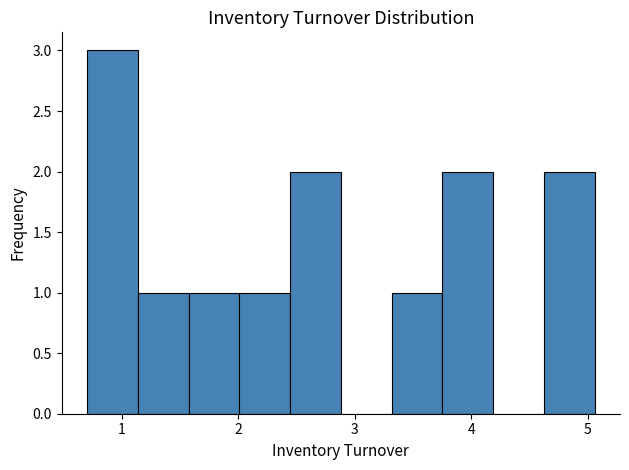

Reading left to right, list every bar in this chart as the range it spans on the x-axis followed by its height. Neither the bar edges nor the heights are printed on the chart, so give them approximately, as read against the axes.

0.7 to 1.1: 3
1.1 to 1.6: 1
1.6 to 2.0: 1
2.0 to 2.4: 1
2.4 to 2.9: 2
2.9 to 3.3: 0
3.3 to 3.8: 1
3.8 to 4.2: 2
4.2 to 4.6: 0
4.6 to 5.1: 2